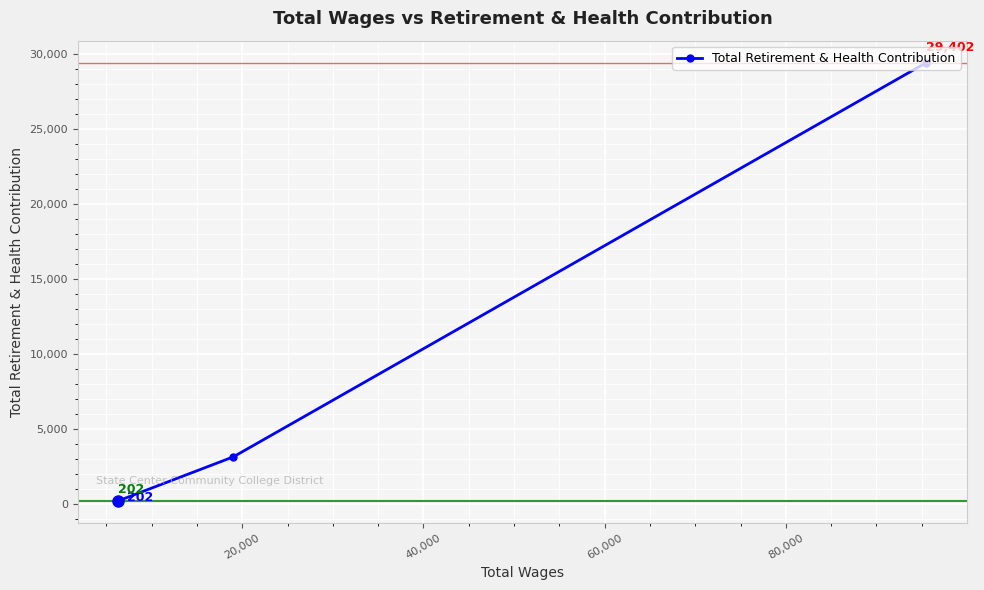

What is the greatest value displayed?

29402